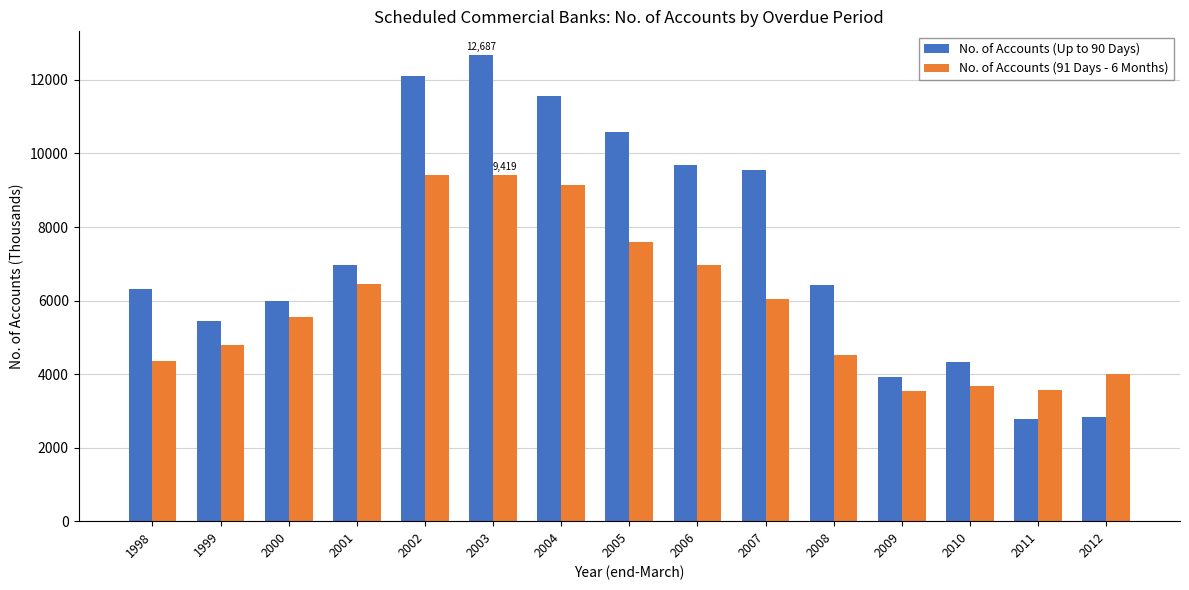

What is the average value of the No. of Accounts (Up to 90 Days) series?

7410